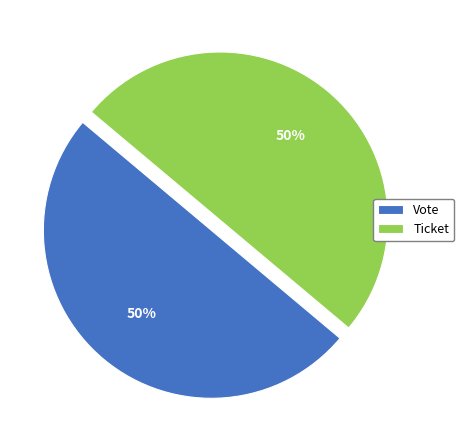

To the nearest percent, what is the average slice percentage?

50%